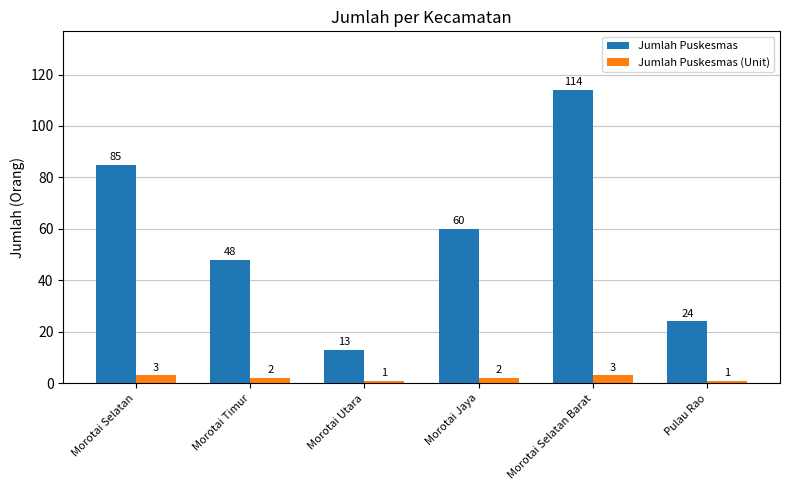

How many data points in Jumlah Puskesmas (Unit) are less than 2?

2